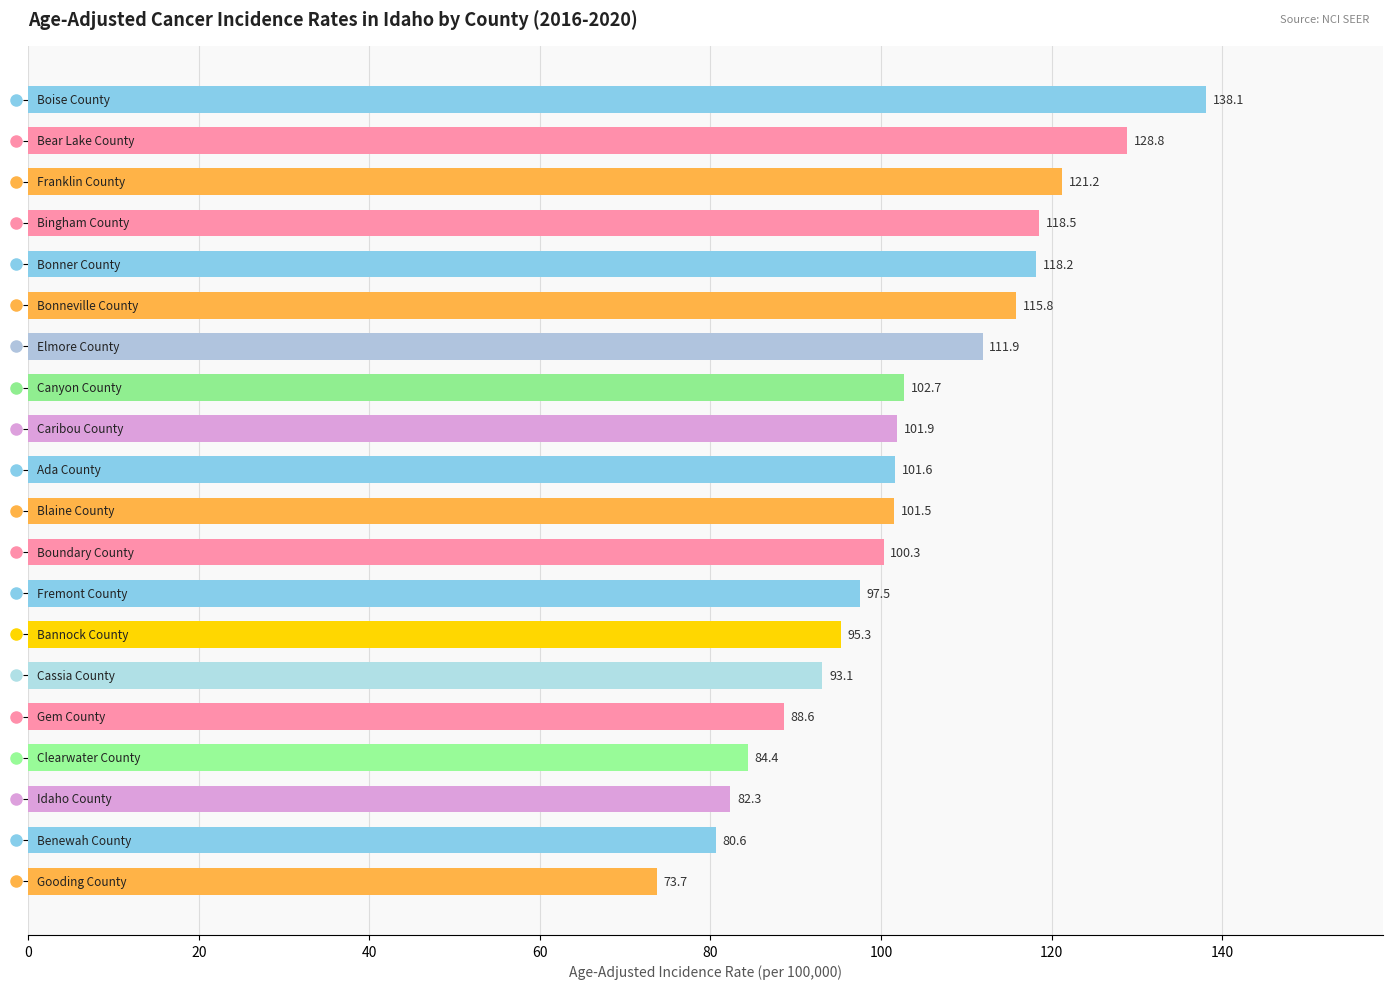

What is the value of the 19th bar from the top?

80.6